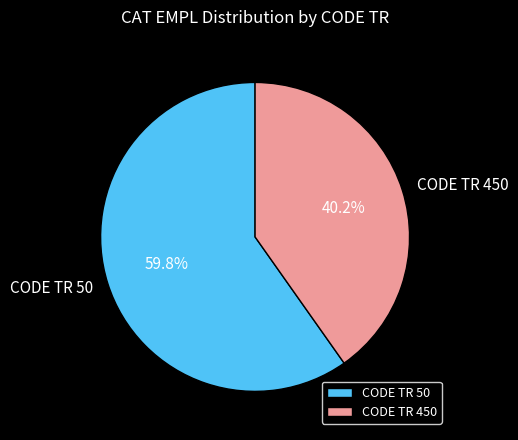

What is the largest slice in the pie chart?

CODE TR 50